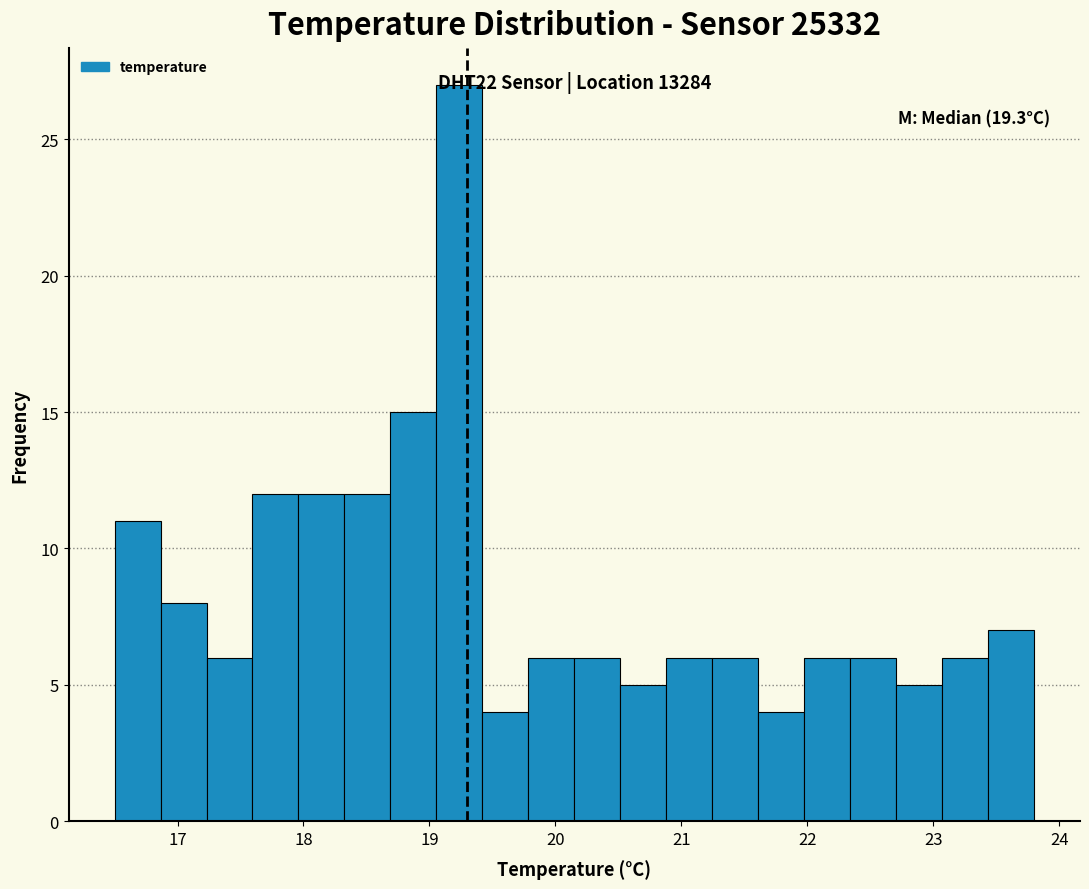

Read against the x-axis, roughly where is the centre of the tallest bar?

19.2